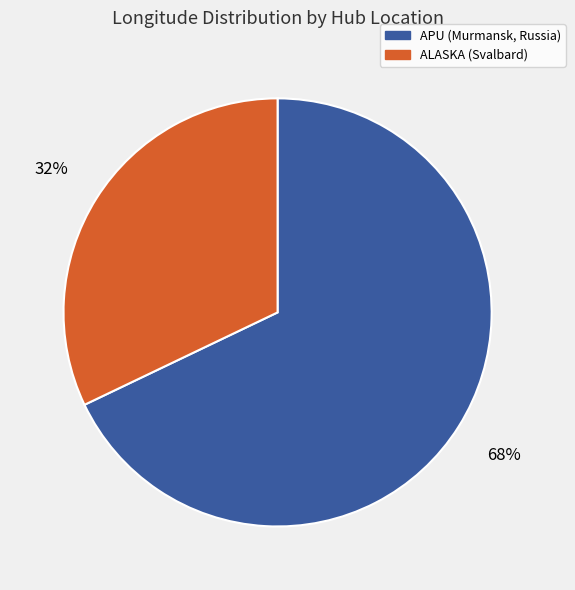

Do ALASKA (Svalbard) and APU (Murmansk, Russia) together represent more than half of the pie?

Yes